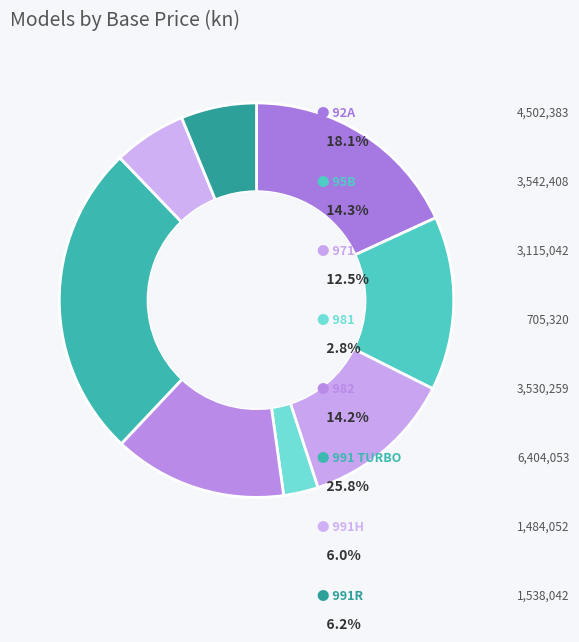

Count the number of slices in the pie.

8